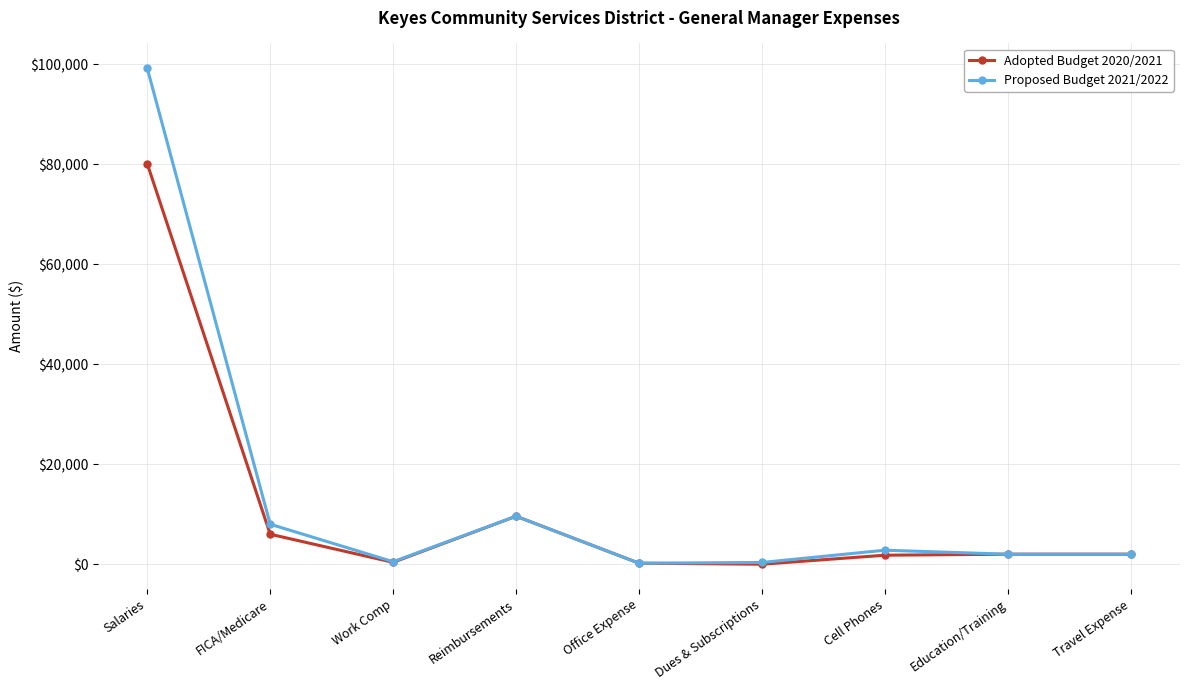

Read the Adopted Budget 2020/2021 value at Cell Phones.

1800.0